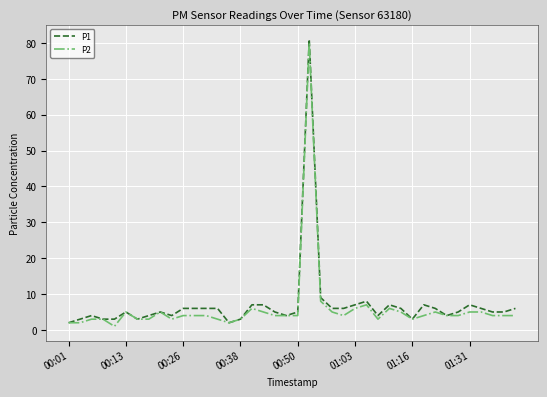

What are all the series names shown in the legend?

P1, P2